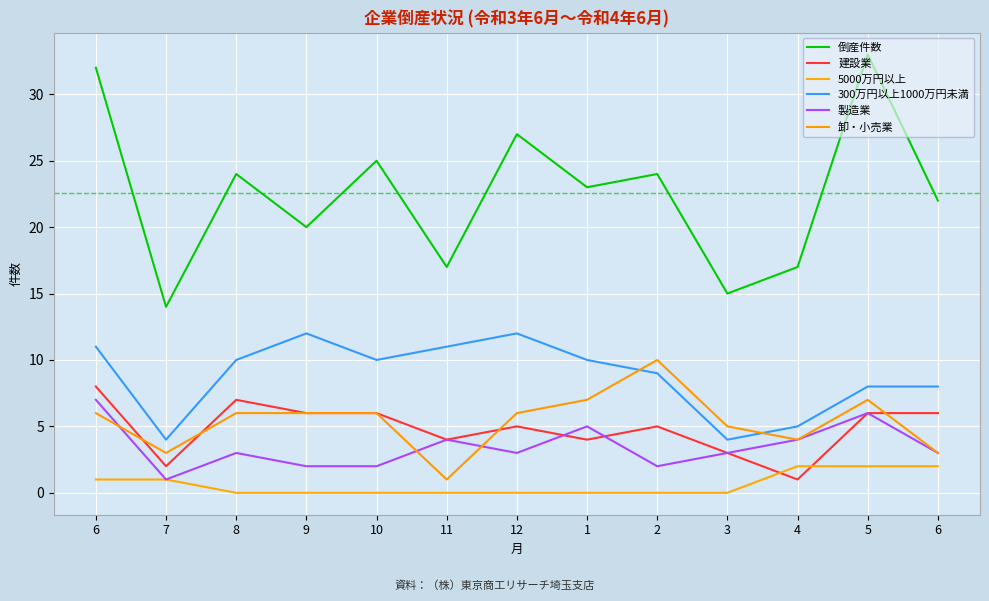

What is the average value of the 5000万円以上 series?

1